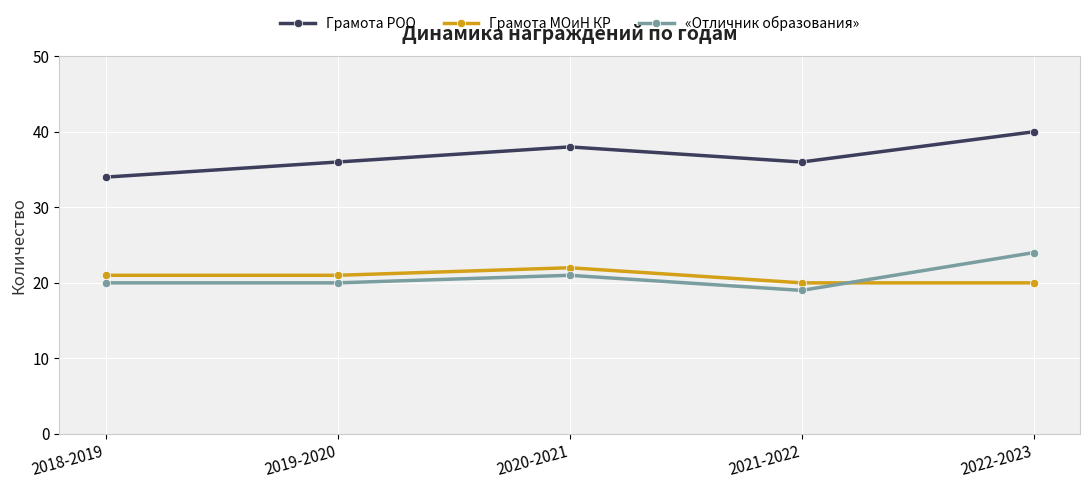

How many lines are shown in the chart?

3